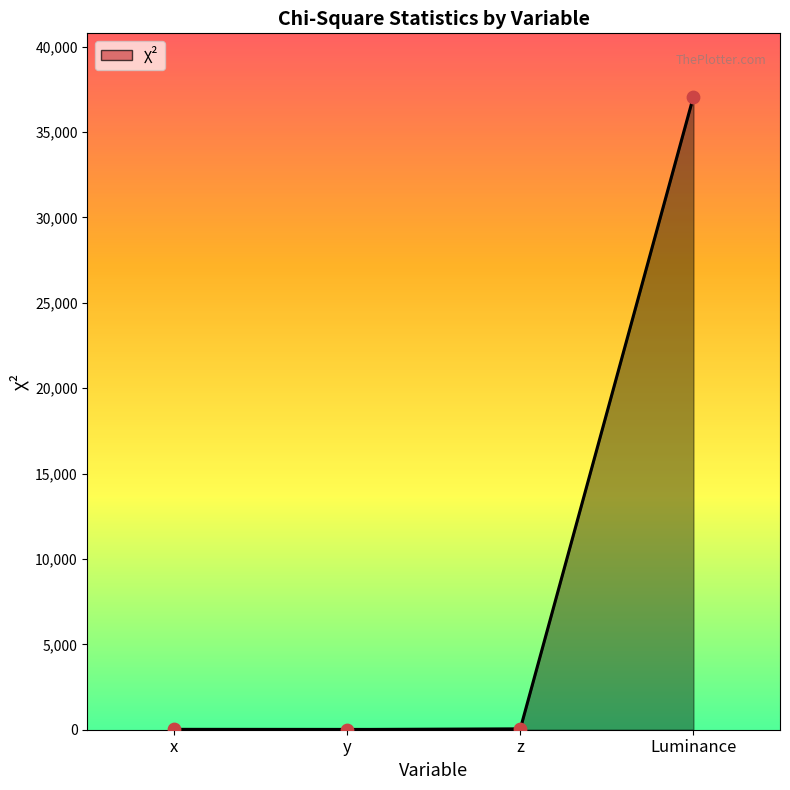

What is the change in value from x to z?

+28.8